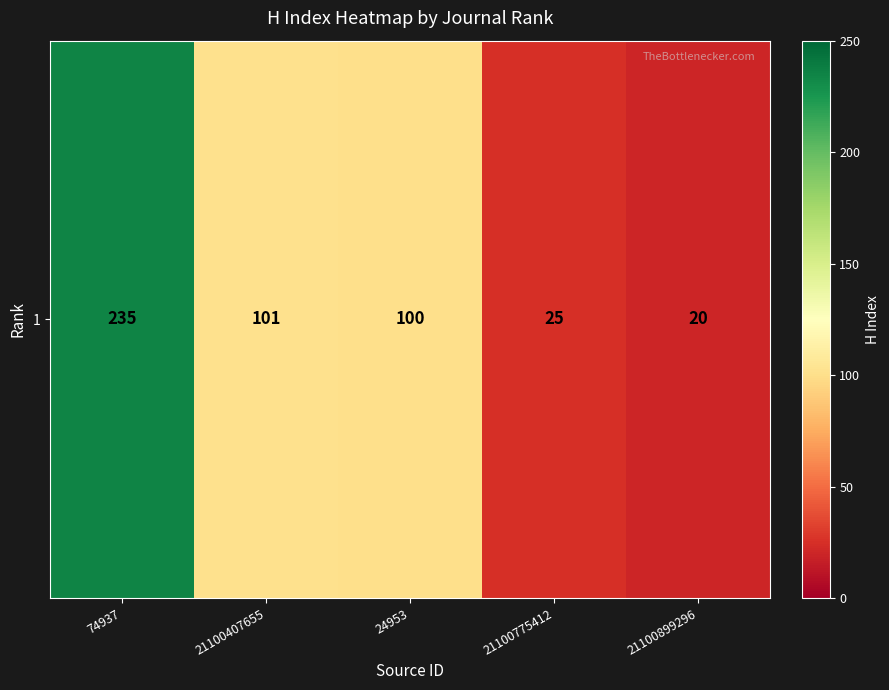

What is the ratio of the value at 74937 to the value at 21100899296?

11.8